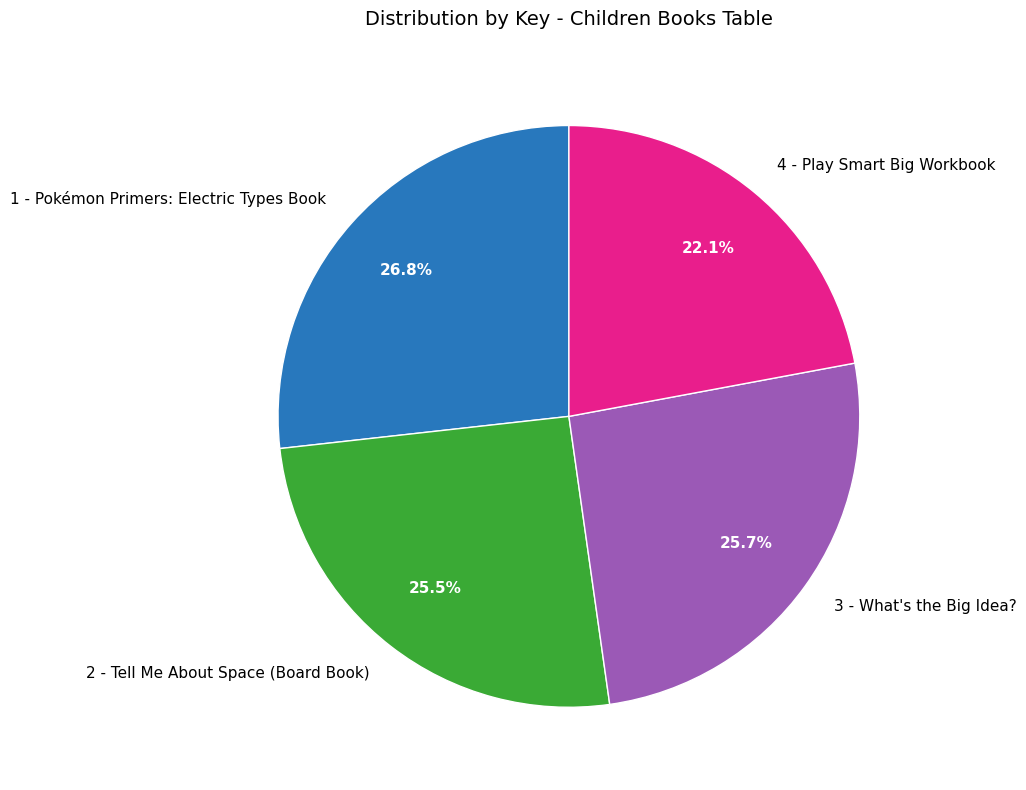

Count the number of slices in the pie.

4